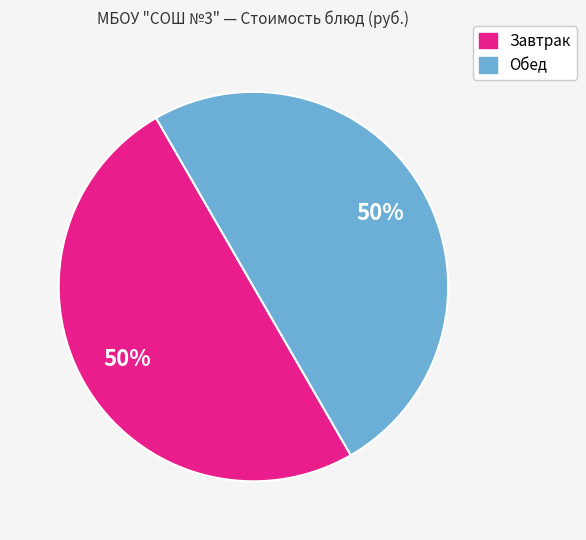

To the nearest percent, what is the average slice percentage?

50%